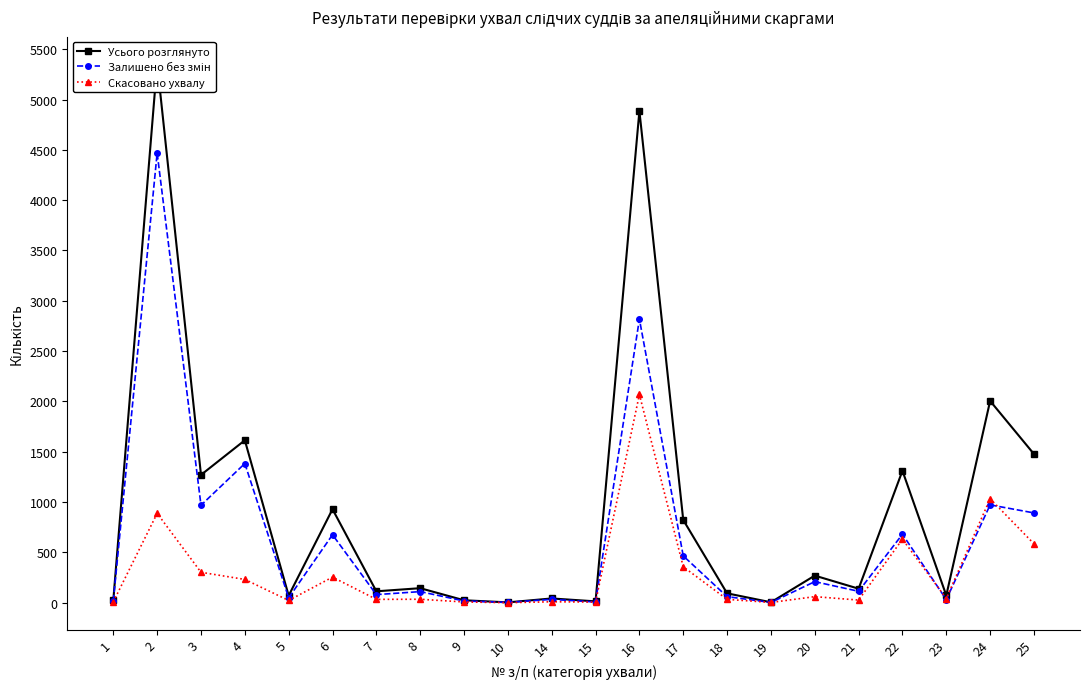

What is the difference between the maximum and minimum values in the Усього розглянуто series?

5354